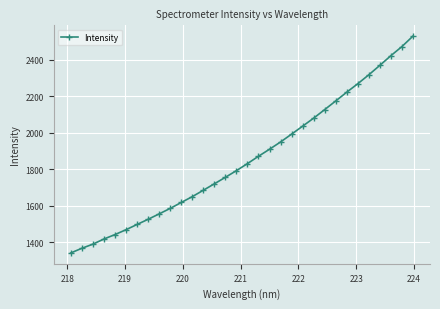

What is the minimum value shown in the chart?

1341.5